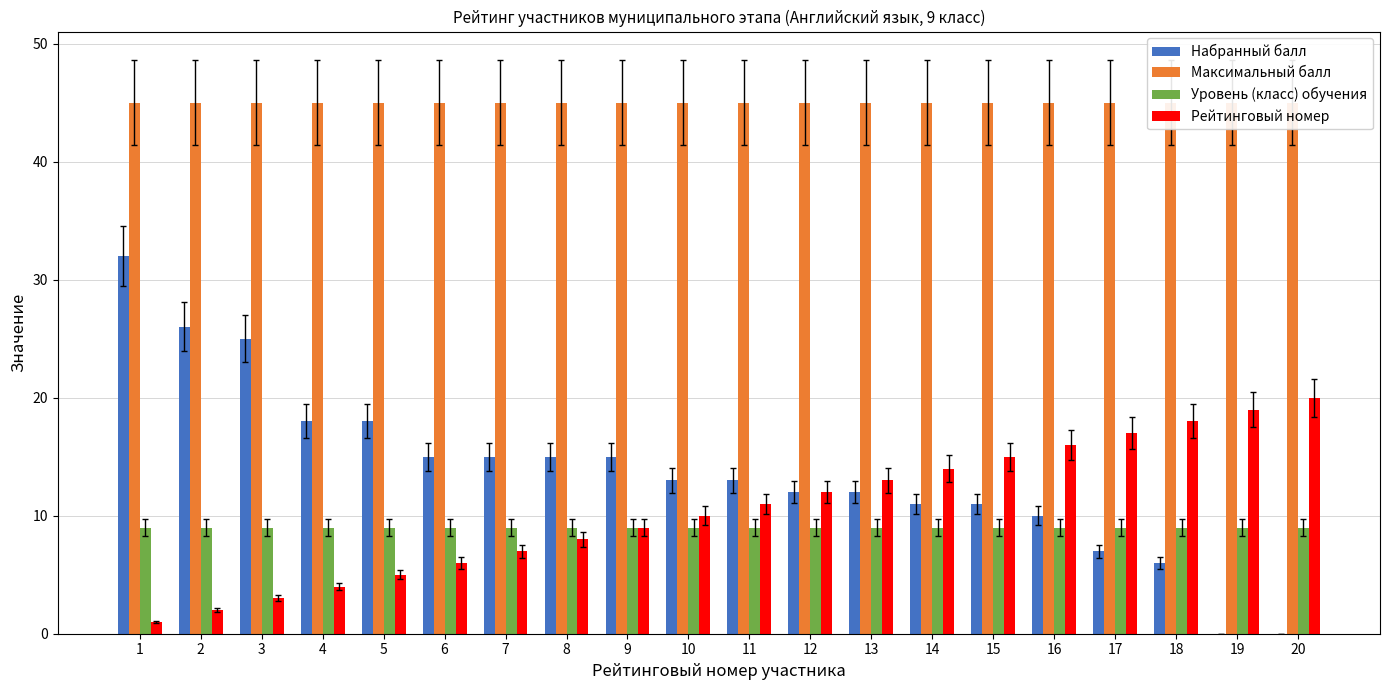

Is it true that Максимальный балл equals 45 at 1?

True